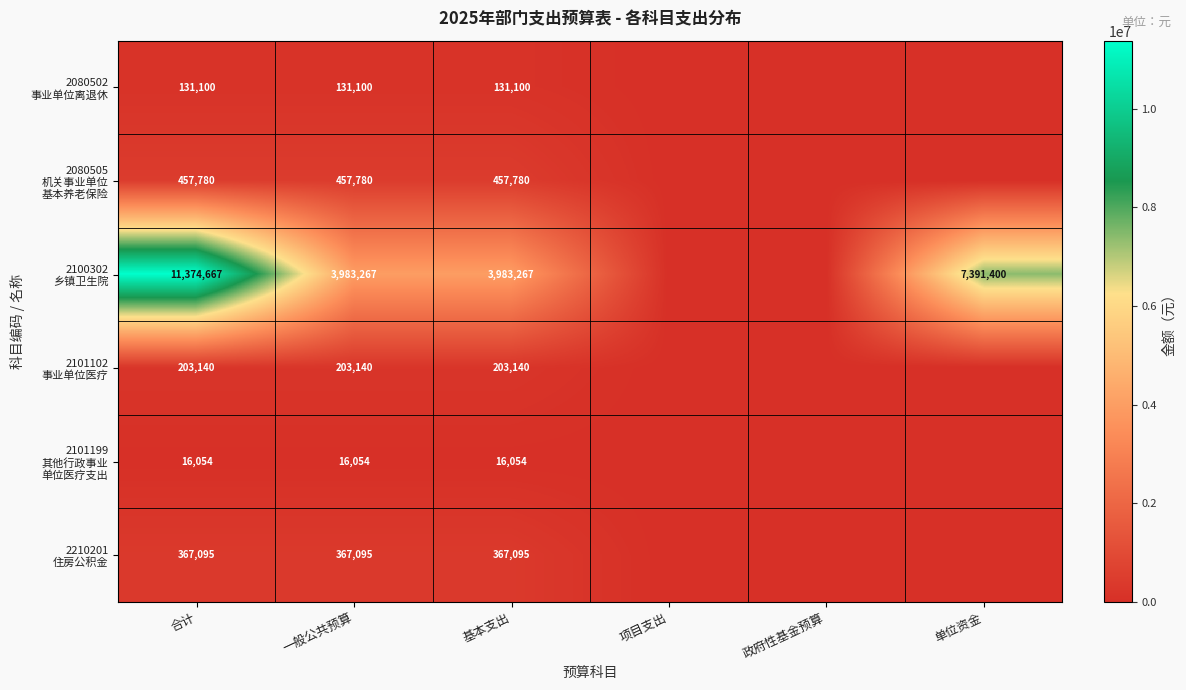

Between 基本支出 and 项目支出, which is larger?

基本支出